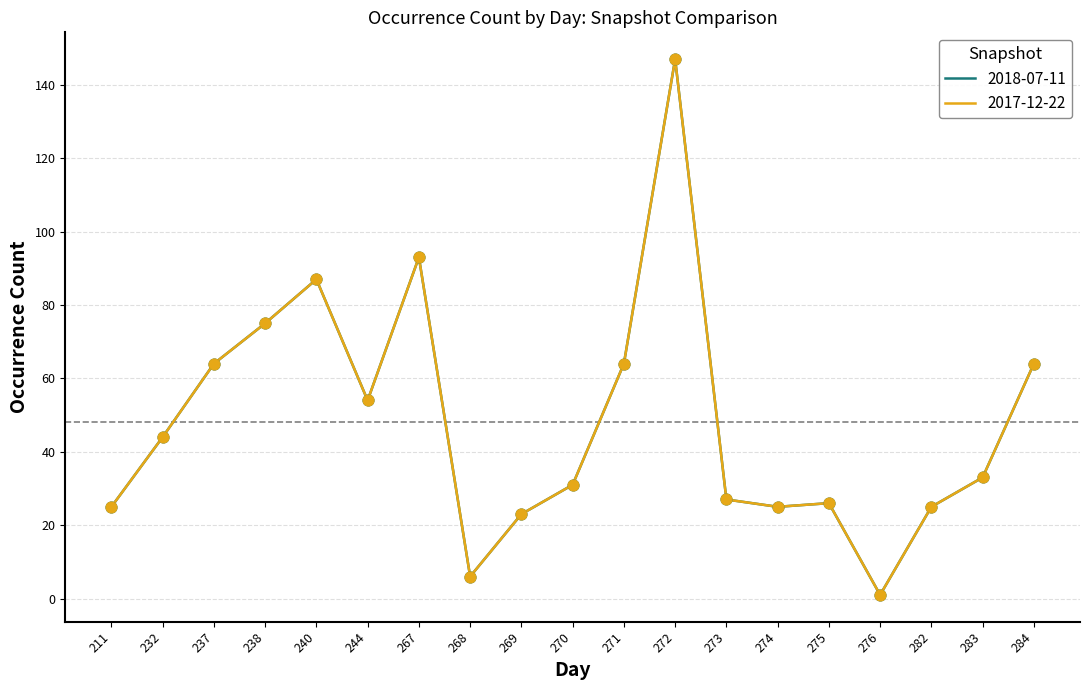

At which category is the sum across all series the highest?

272